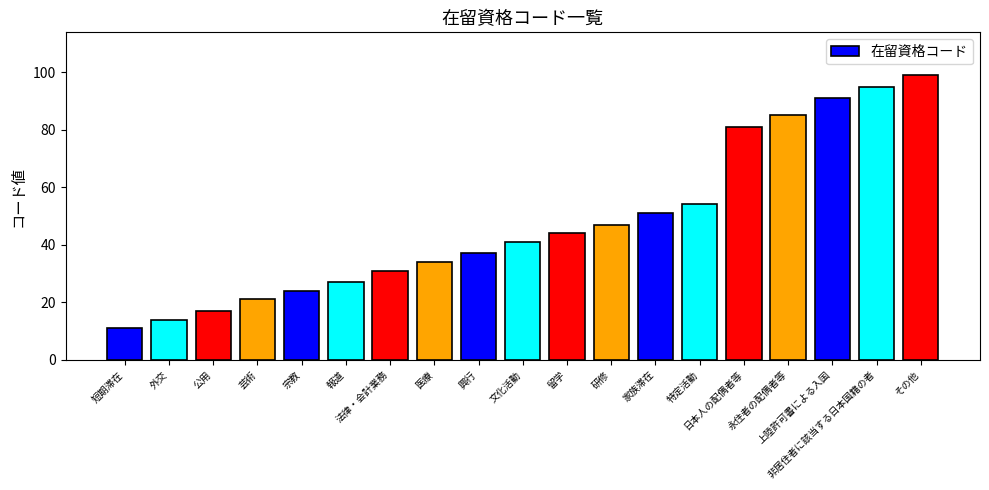

Which label corresponds to the largest value in the chart?

その他